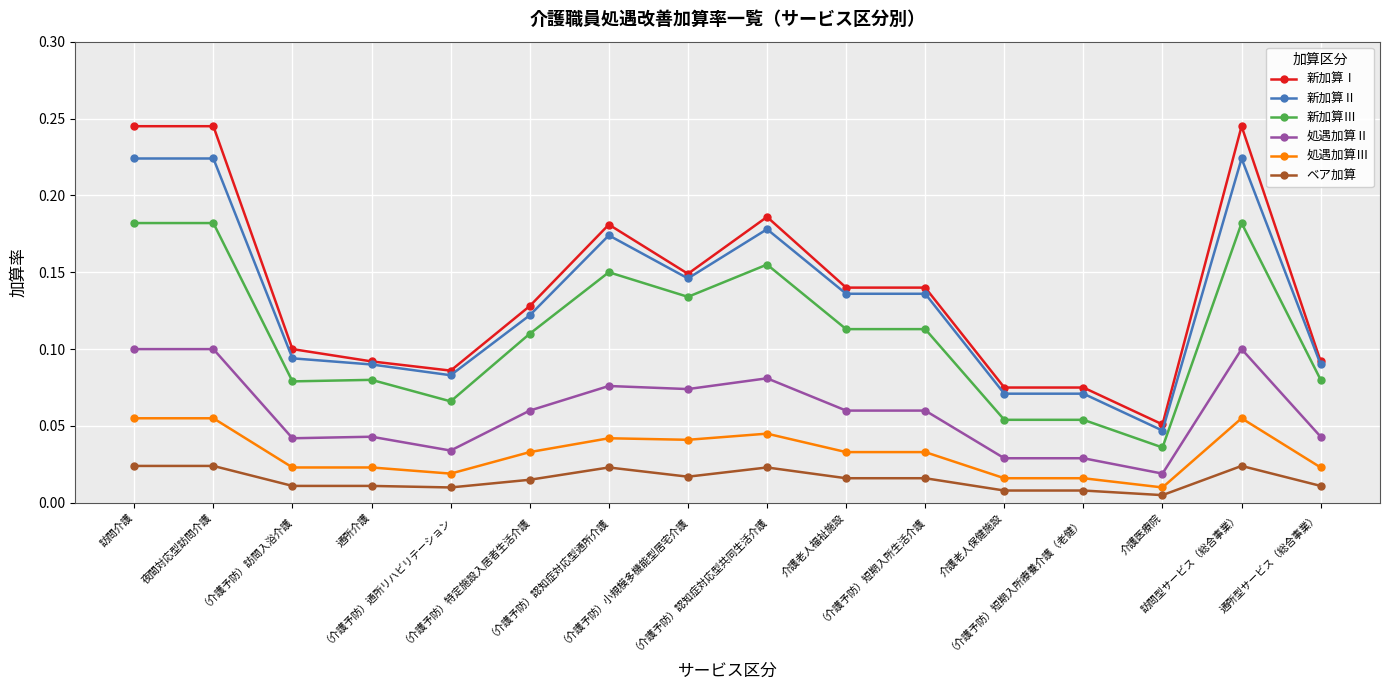

What is the label of the 4th point from the left?

通所介護